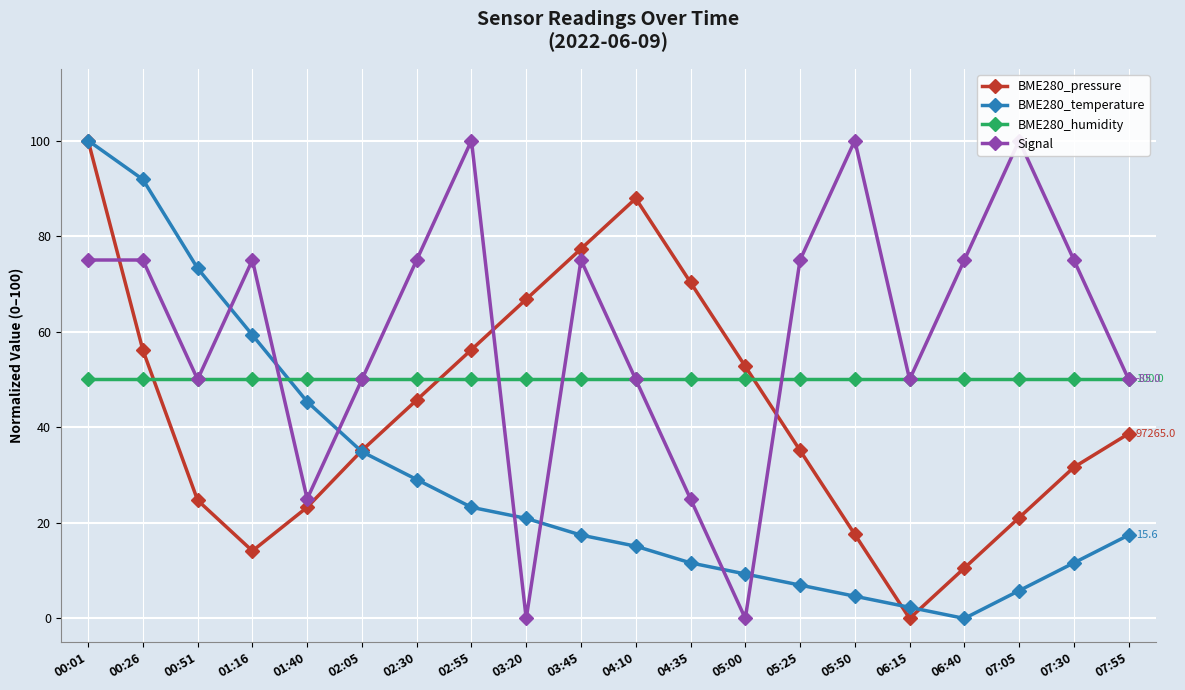

Reading left to right, extract all data points from this chart.

BME280_pressure: 00:01=100.0	00:26=56.2	00:51=24.7	01:16=14.1	01:40=23.3	02:05=35.2	02:30=45.7	02:55=56.2	03:20=66.8	03:45=77.3	04:10=87.9	04:35=70.3	05:00=52.7	05:25=35.2	05:50=17.6	06:15=0.0	06:40=10.5	07:05=21.1	07:30=31.6	07:55=38.7
BME280_temperature: 00:01=100.0	00:26=91.9	00:51=73.3	01:16=59.3	01:40=45.3	02:05=34.9	02:30=29.1	02:55=23.3	03:20=20.9	03:45=17.4	04:10=15.1	04:35=11.6	05:00=9.3	05:25=7.0	05:50=4.7	06:15=2.3	06:40=0.0	07:05=5.8	07:30=11.6	07:55=17.4
BME280_humidity: 00:01=50.0	00:26=50.0	00:51=50.0	01:16=50.0	01:40=50.0	02:05=50.0	02:30=50.0	02:55=50.0	03:20=50.0	03:45=50.0	04:10=50.0	04:35=50.0	05:00=50.0	05:25=50.0	05:50=50.0	06:15=50.0	06:40=50.0	07:05=50.0	07:30=50.0	07:55=50.0
Signal: 00:01=75.0	00:26=75.0	00:51=50.0	01:16=75.0	01:40=25.0	02:05=50.0	02:30=75.0	02:55=100.0	03:20=0.0	03:45=75.0	04:10=50.0	04:35=25.0	05:00=0.0	05:25=75.0	05:50=100.0	06:15=50.0	06:40=75.0	07:05=100.0	07:30=75.0	07:55=50.0